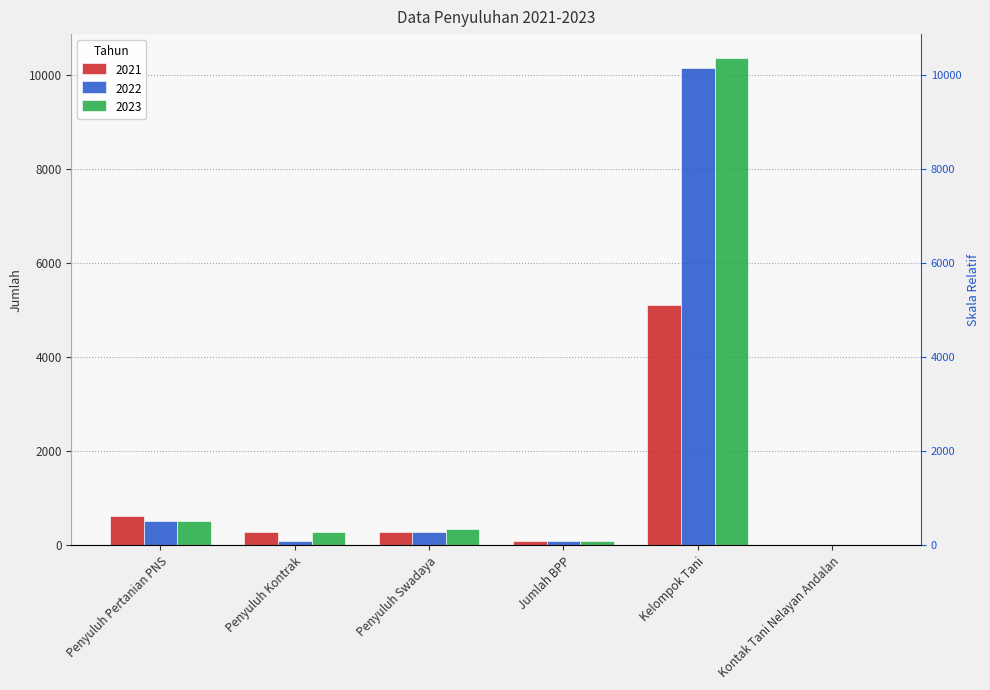

Reading left to right, extract all data points from this chart.

2021: Penyuluh Pertanian PNS=630	Penyuluh Kontrak=280	Penyuluh Swadaya=295	Jumlah BPP=84	Kelompok Tani=5113	Kontak Tani Nelayan Andalan=1
2022: Penyuluh Pertanian PNS=525	Penyuluh Kontrak=101	Penyuluh Swadaya=295	Jumlah BPP=85	Kelompok Tani=10153	Kontak Tani Nelayan Andalan=1
2023: Penyuluh Pertanian PNS=513	Penyuluh Kontrak=281	Penyuluh Swadaya=353	Jumlah BPP=85	Kelompok Tani=10355	Kontak Tani Nelayan Andalan=1